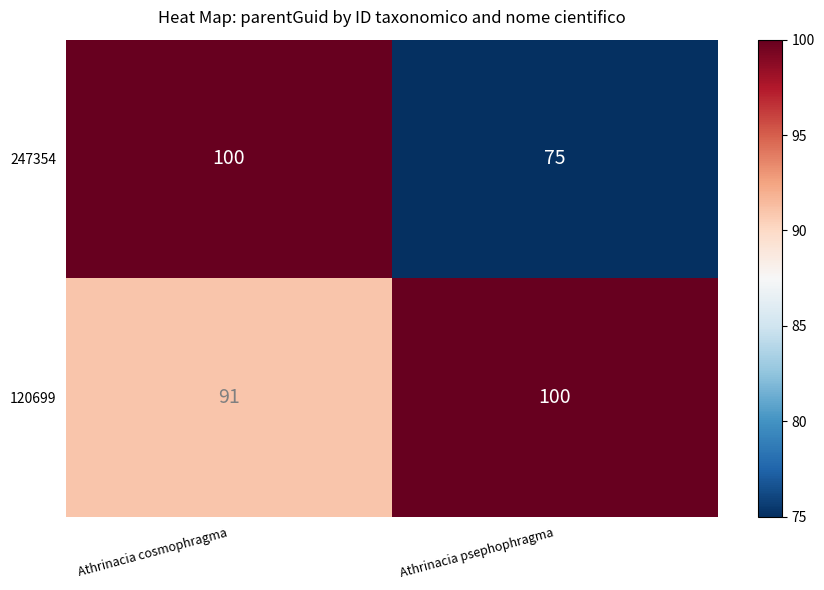

How many data points in 247354 are less than 100?

1